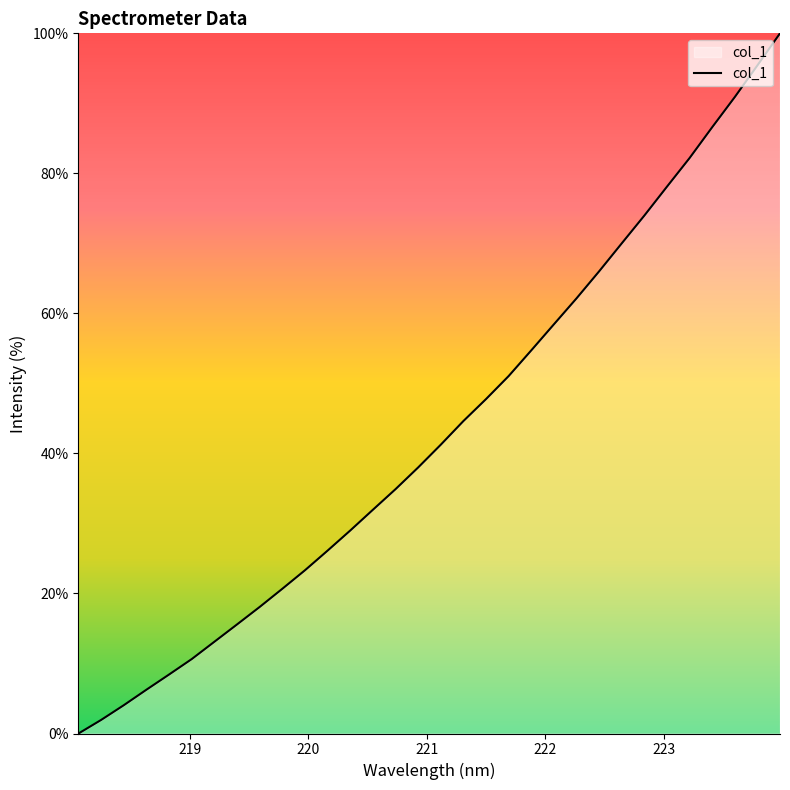

How many positive values are there?

31